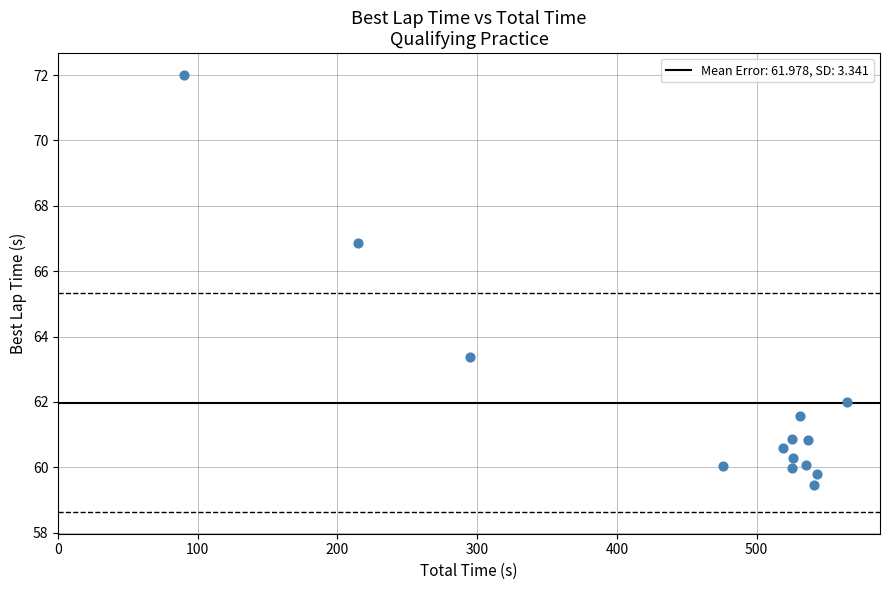

What is the range of X values (max minus min)?

474.3